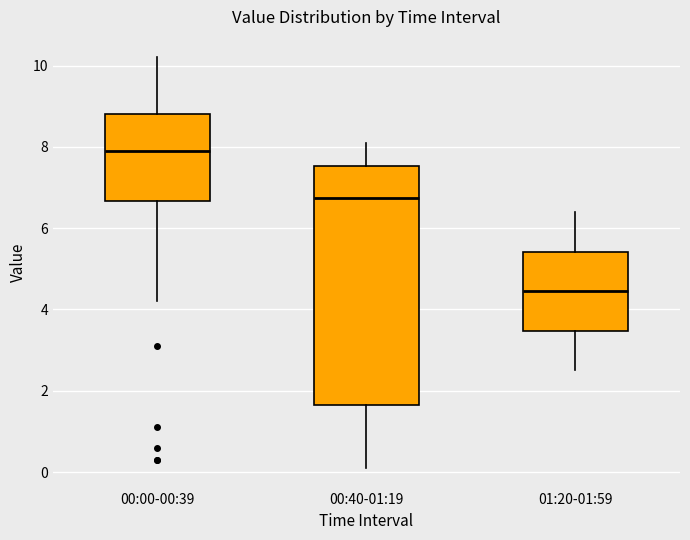

Reading left to right, read every box against the y-axis: the position of its median line, the range the box covers, and the ends of its whiskers. The values are not printed on the chart, so give them approximately, as read against the axis.

00:00-00:39: median 8.0, box 6.6 to 8.8, whiskers 4.2 to 10.2
00:40-01:19: median 6.8, box 1.6 to 7.6, whiskers 0.2 to 8.2
01:20-01:59: median 4.4, box 3.4 to 5.4, whiskers 2.6 to 6.4